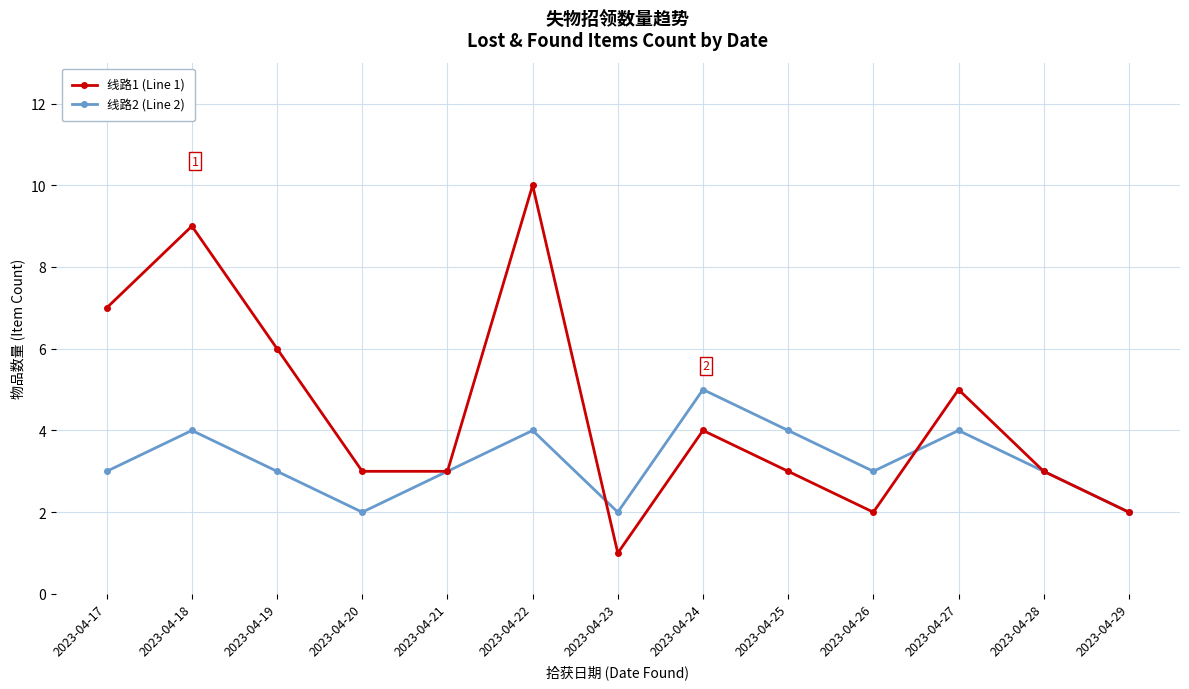

Where is 线路1 (Line 1) nearest to the value 5?

2023-04-27